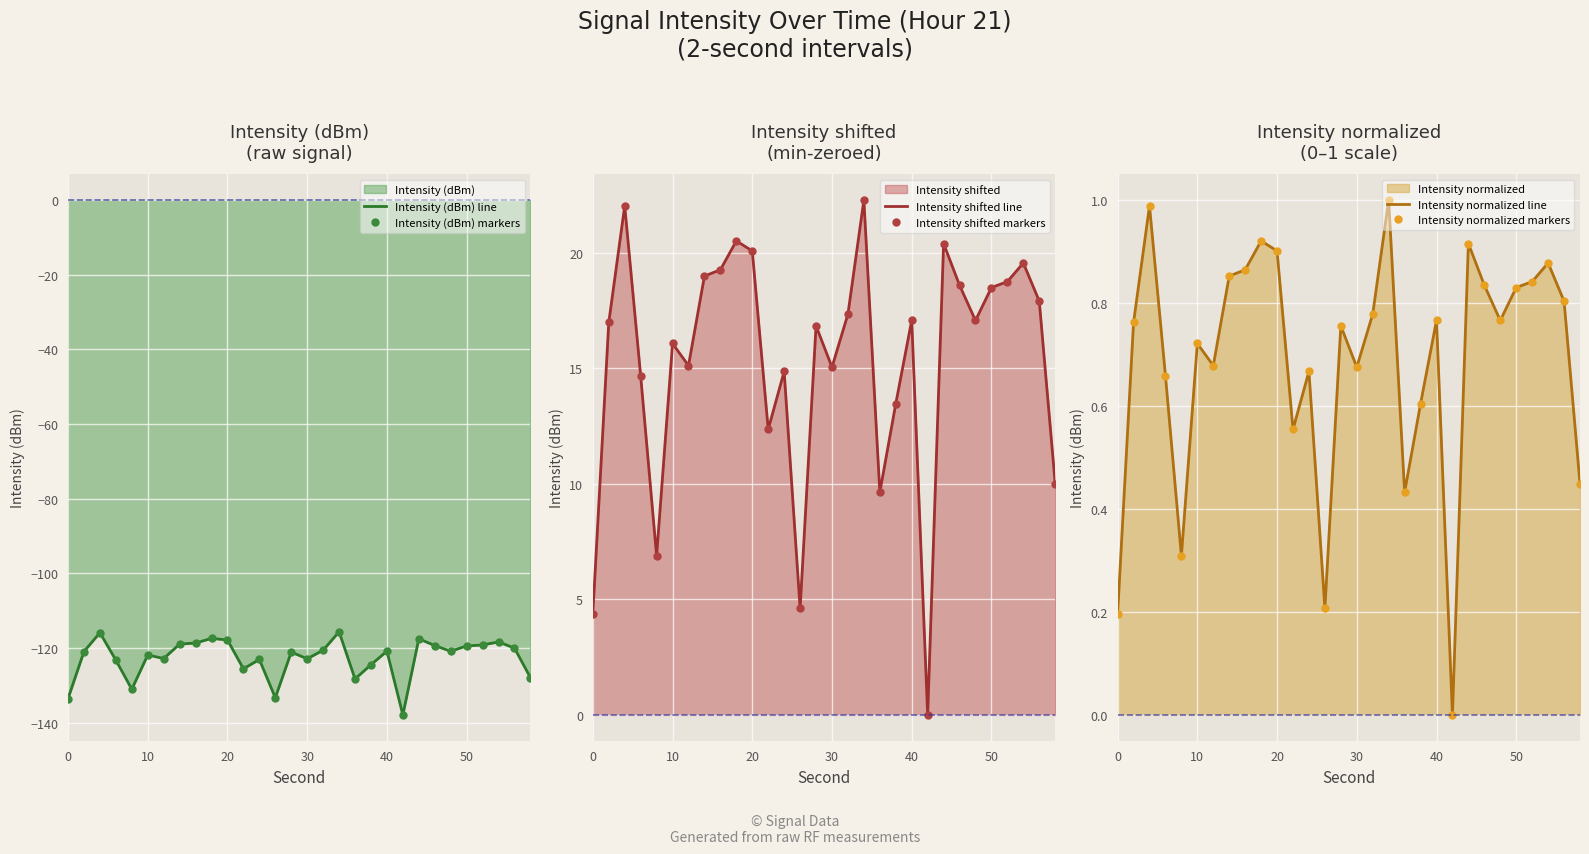

How many interior local valleys does the Intensity (dBm) line series have?

8